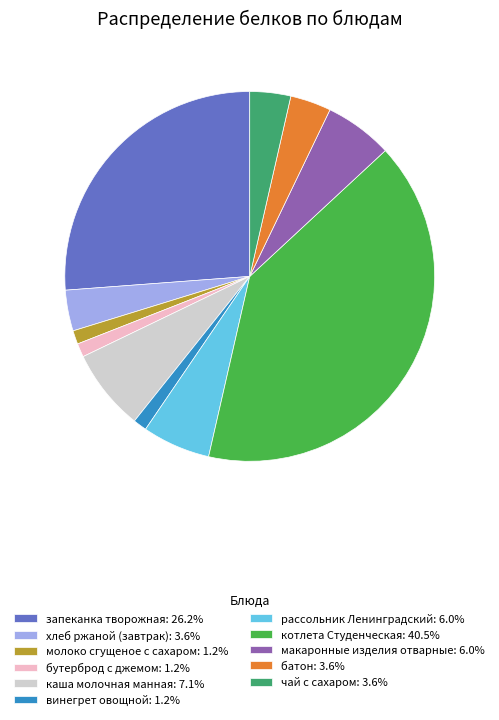

Does молоко сгущеное с сахаром: 1.2% represent more than half of the total?

No